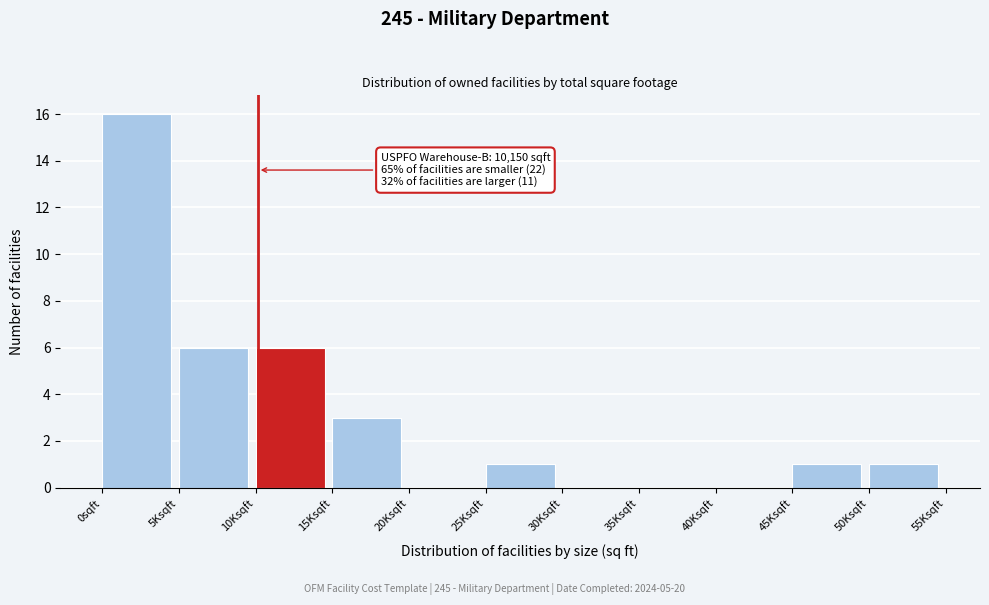

Reading left to right, extract all data points from this chart.

0sqft=16	5Ksqft=6	10Ksqft=6	15Ksqft=3	20Ksqft=0	25Ksqft=1	30Ksqft=0	35Ksqft=0	40Ksqft=0	45Ksqft=1	50Ksqft=1